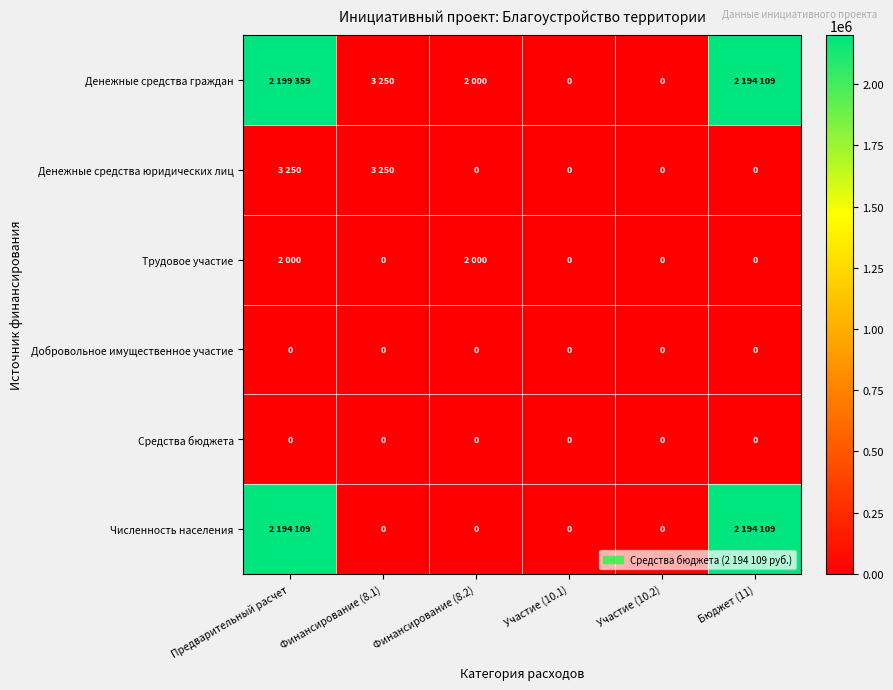

At which category is the sum across all series the highest?

Предварительный расчет